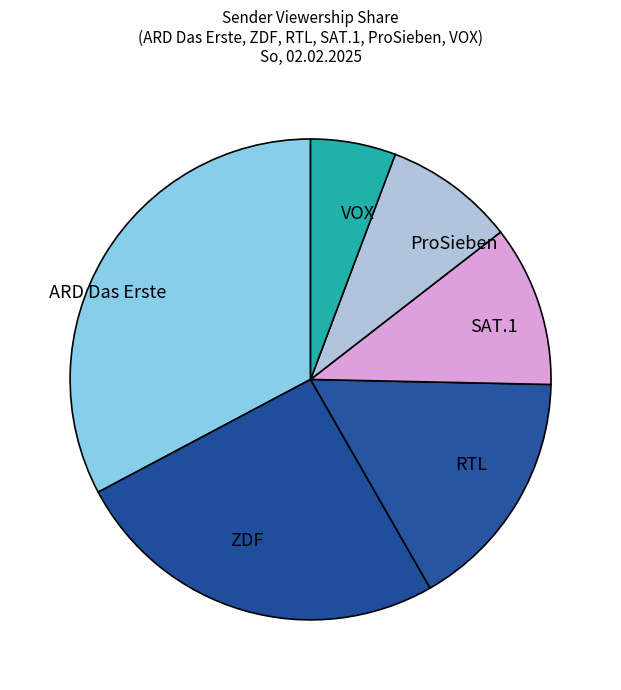

Is it true that ProSieben is 18% of the pie?

False